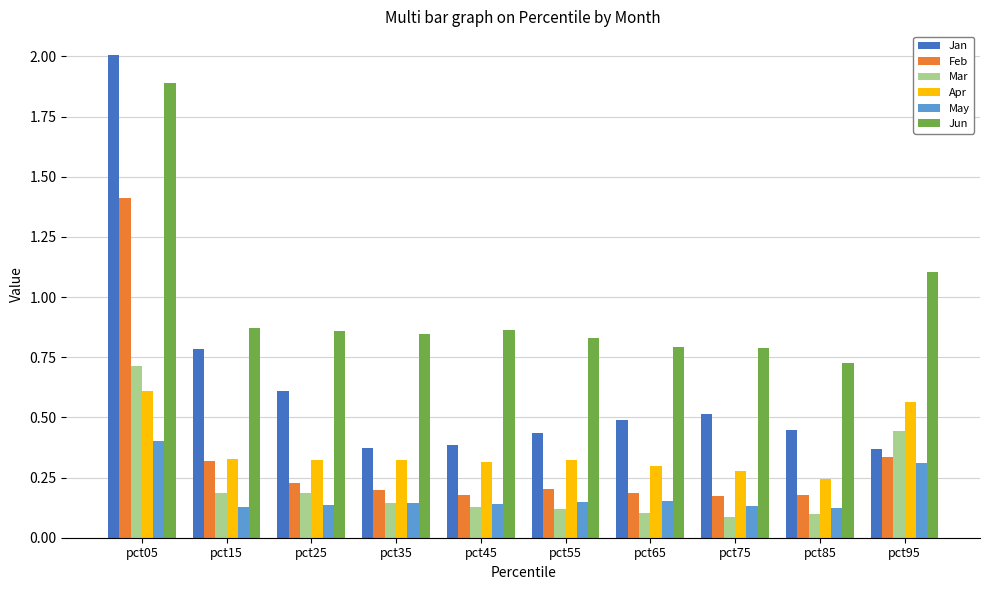

Which series changed the most between pct65 and pct95?

Mar